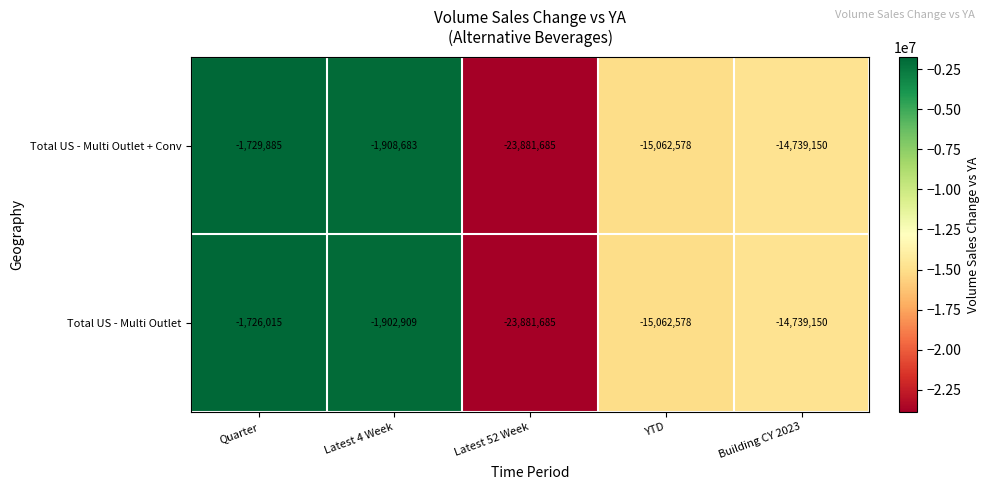

Count the number of data series in this chart.

2